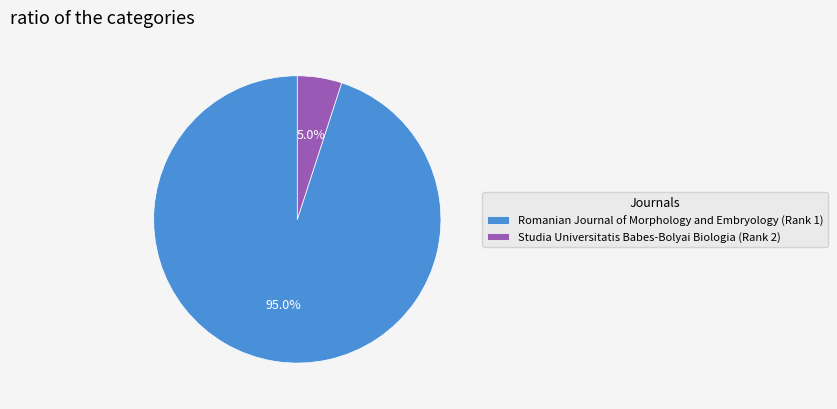

To the nearest percent, what is the average slice percentage?

50%